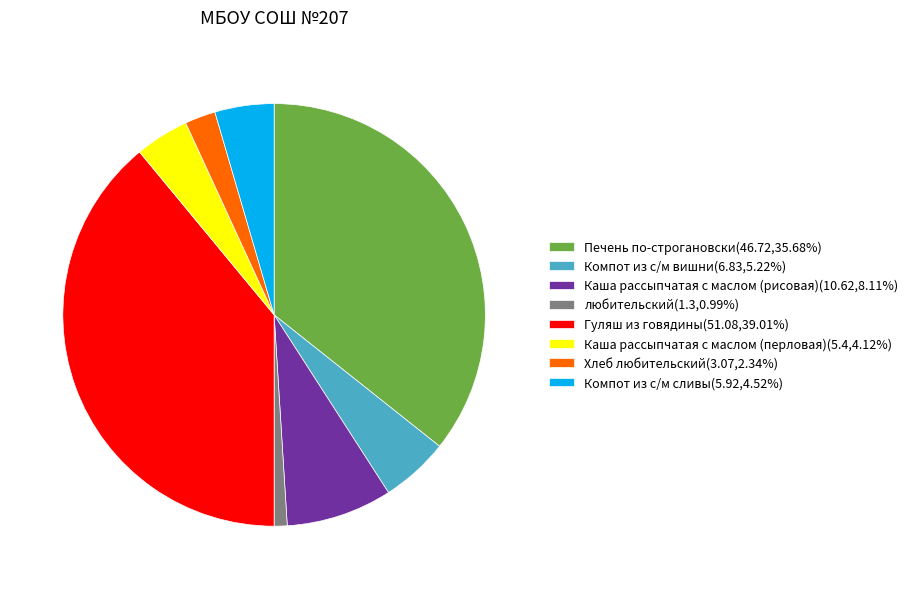

The любительский slice represents 1% of the pie. True or false?

True